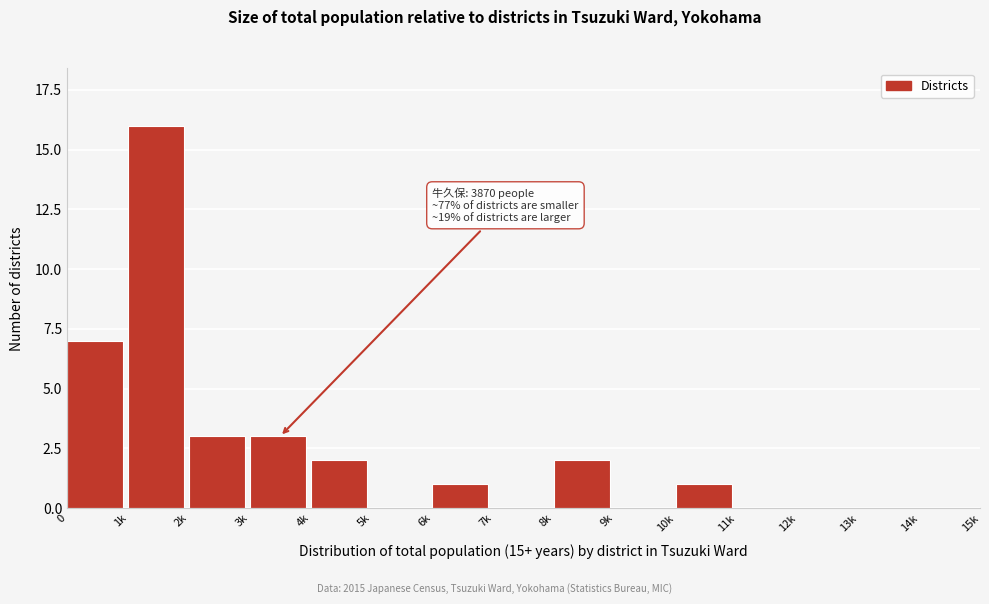

Reading right to left, extract all data points from this chart.

14k=0	13k=0	12k=0	11k=0	10k=1	9k=0	8k=2	7k=0	6k=1	5k=0	4k=2	3k=3	2k=3	1k=16	0=7